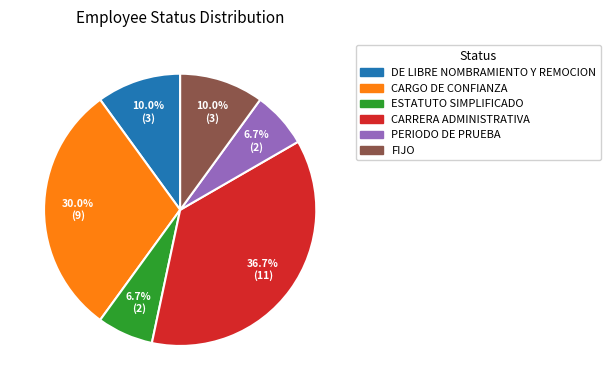

What percentage do CARGO DE CONFIANZA and DE LIBRE NOMBRAMIENTO Y REMOCION together represent?

40.0%